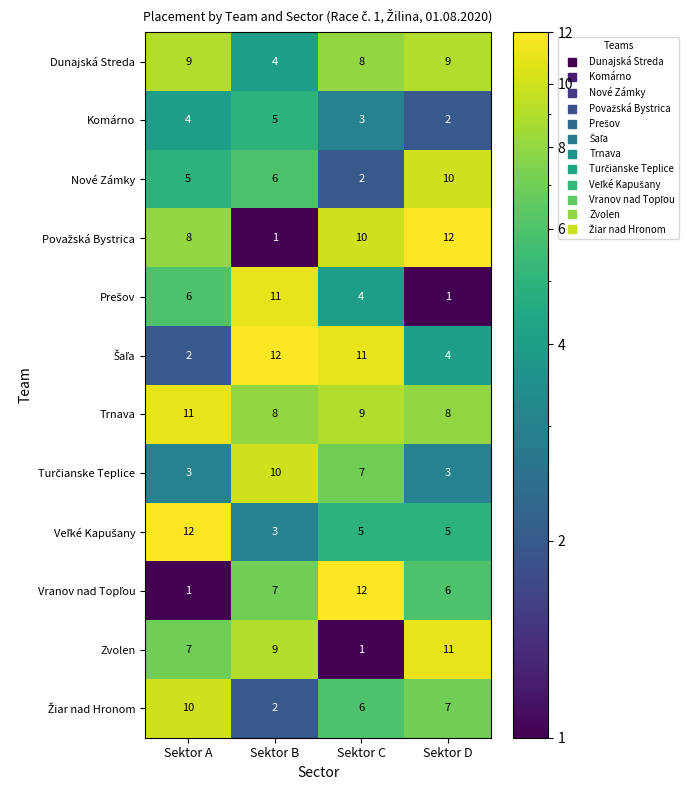

What is the sum of the Trnava values at Sektor C and Sektor A?

20